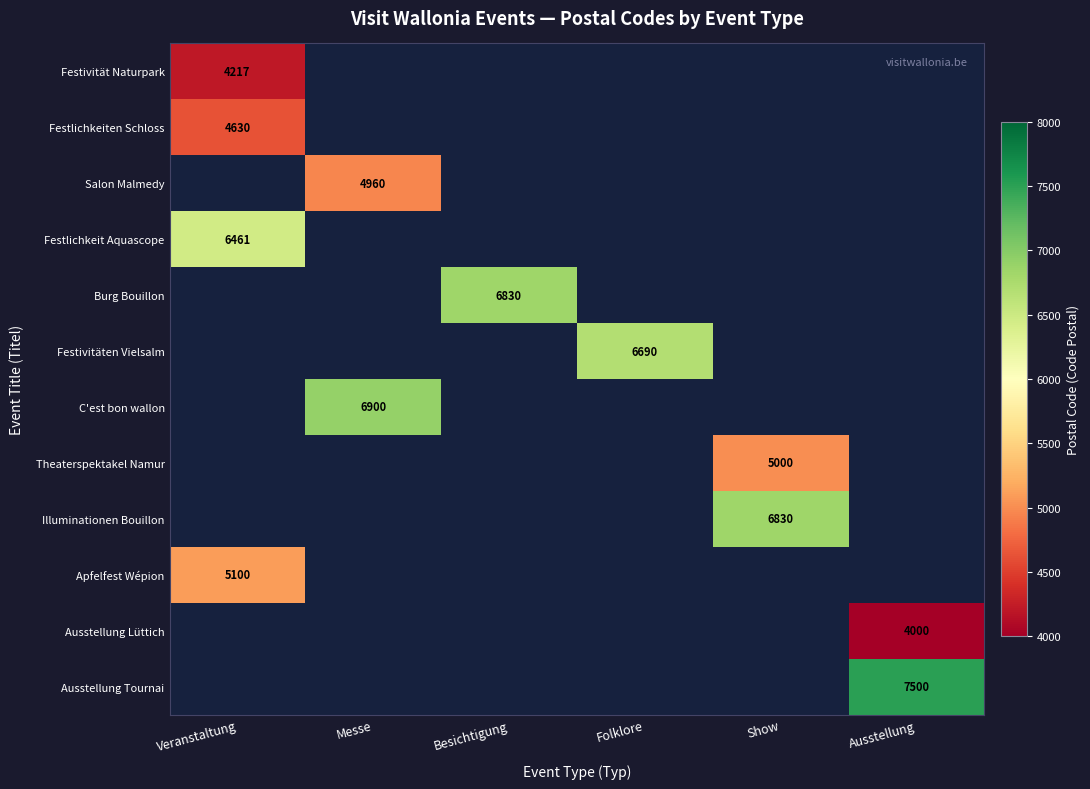

The Burg Bouillon series shows 4578 at Besichtigung. True or false?

False